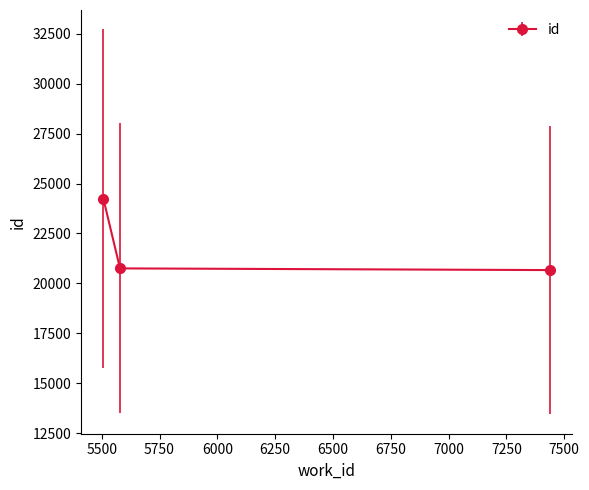

At which label does the data first exceed 20750?

5507